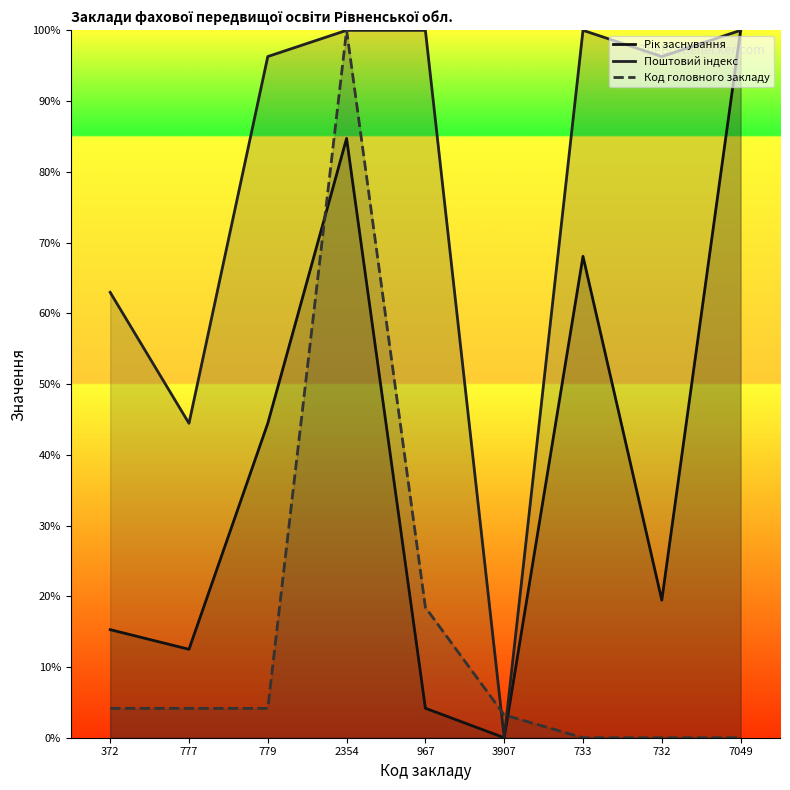

What are all the series names shown in the legend?

Рік заснування, Поштовий індекс, Код головного закладу